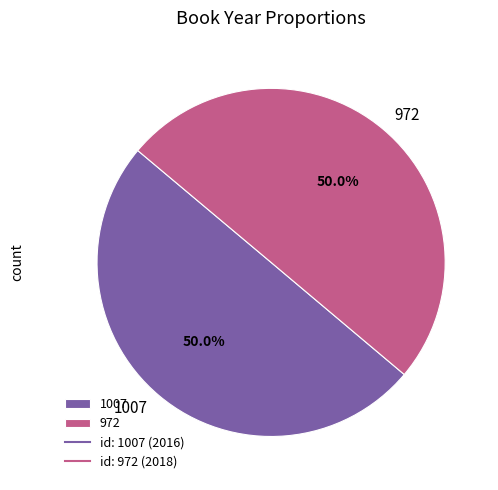

The 972 slice represents 57% of the pie. True or false?

False